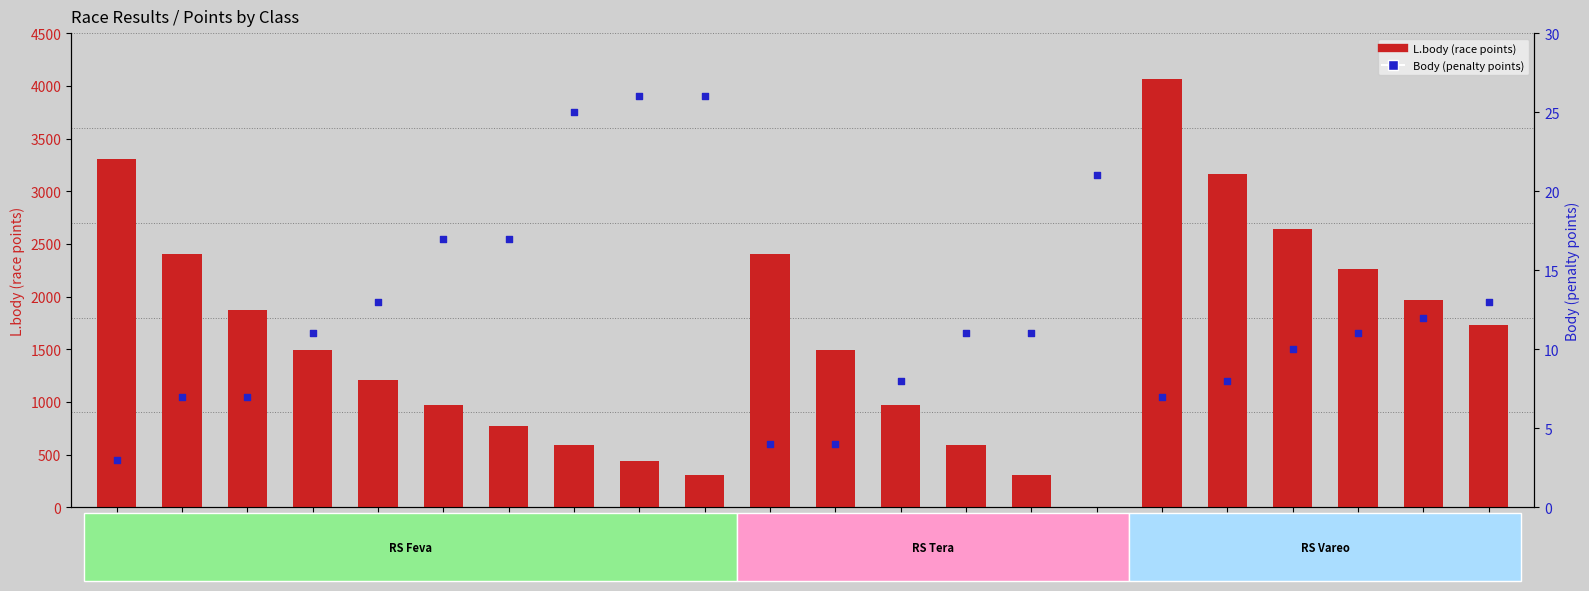

What are all the series names shown in the legend?

L.body (race points), Body (penalty points)